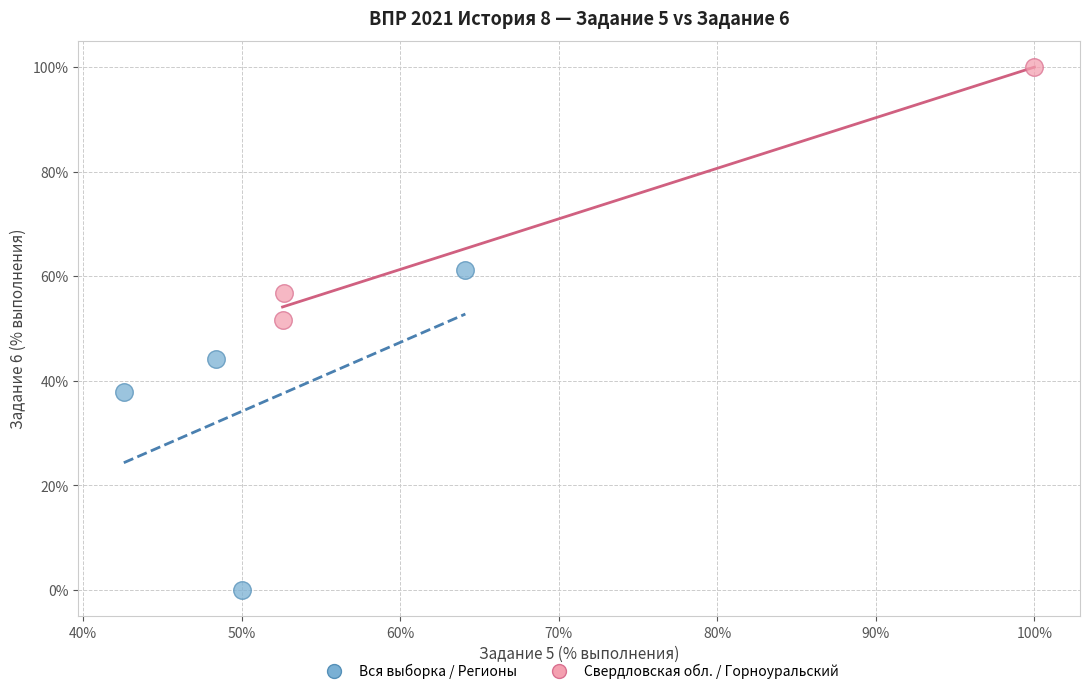

Which series contains the highest Y value?

Свердловская обл. / Горноуральский